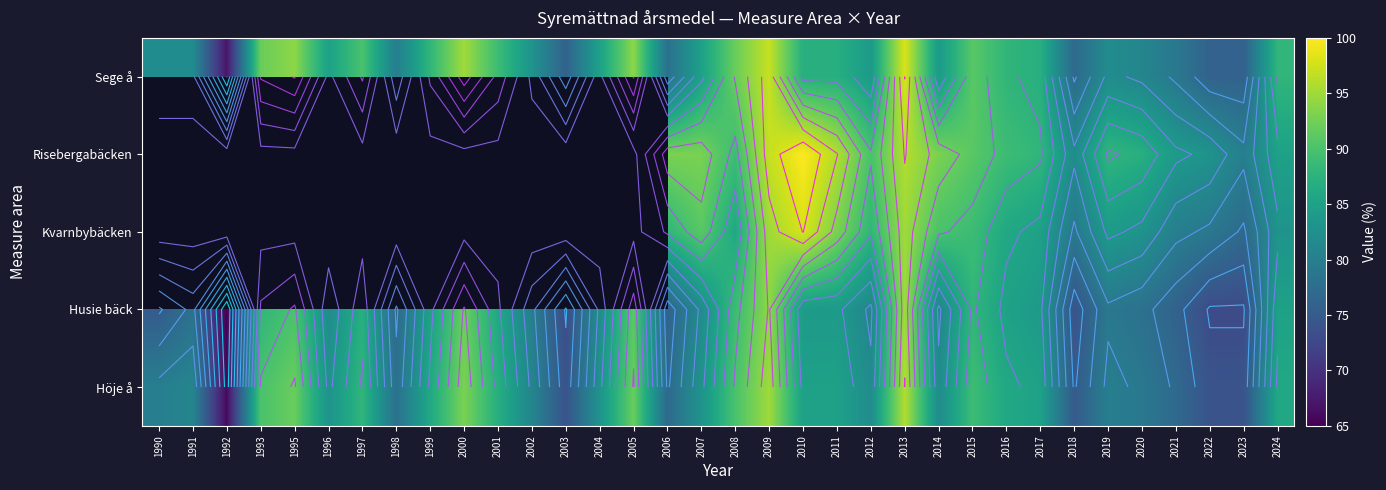

What is the difference between the Risebergabäcken values at 2022 and 2019?

5.0